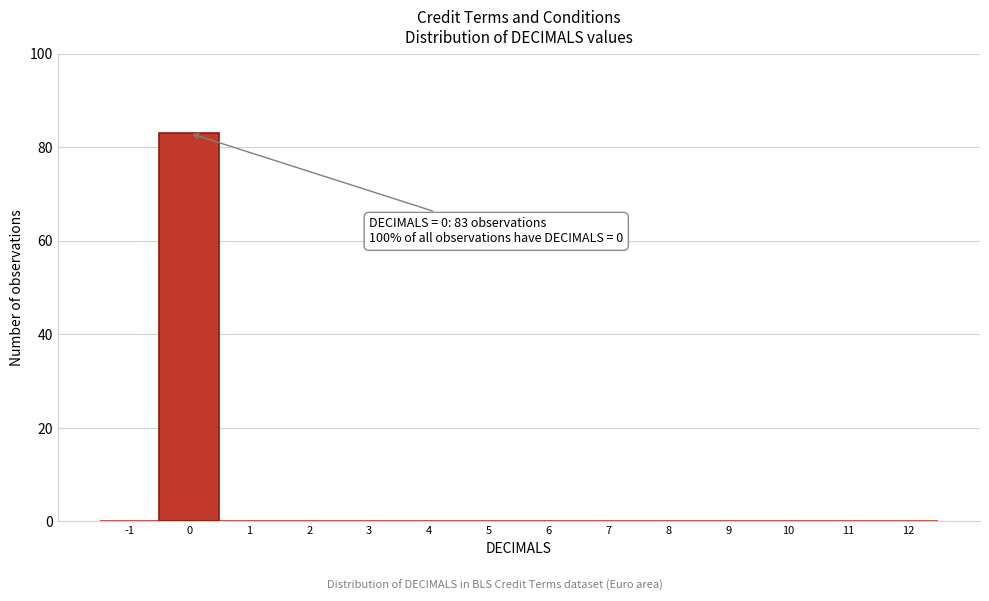

Over which range of the x-axis is the bar tallest?

-0.5 to 0.5